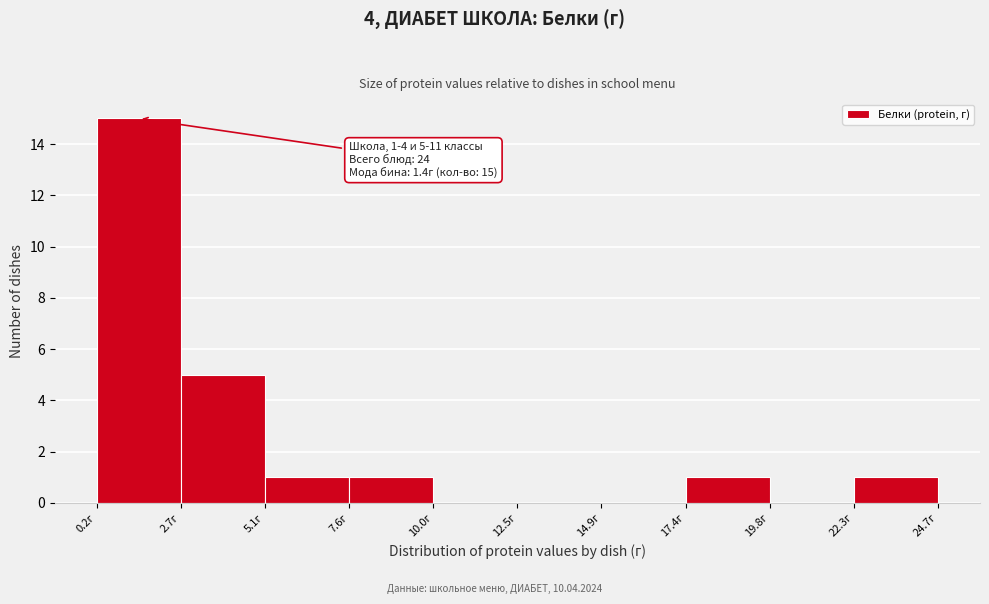

Which range on the x-axis has the tallest bar?

0.0 to 2.5